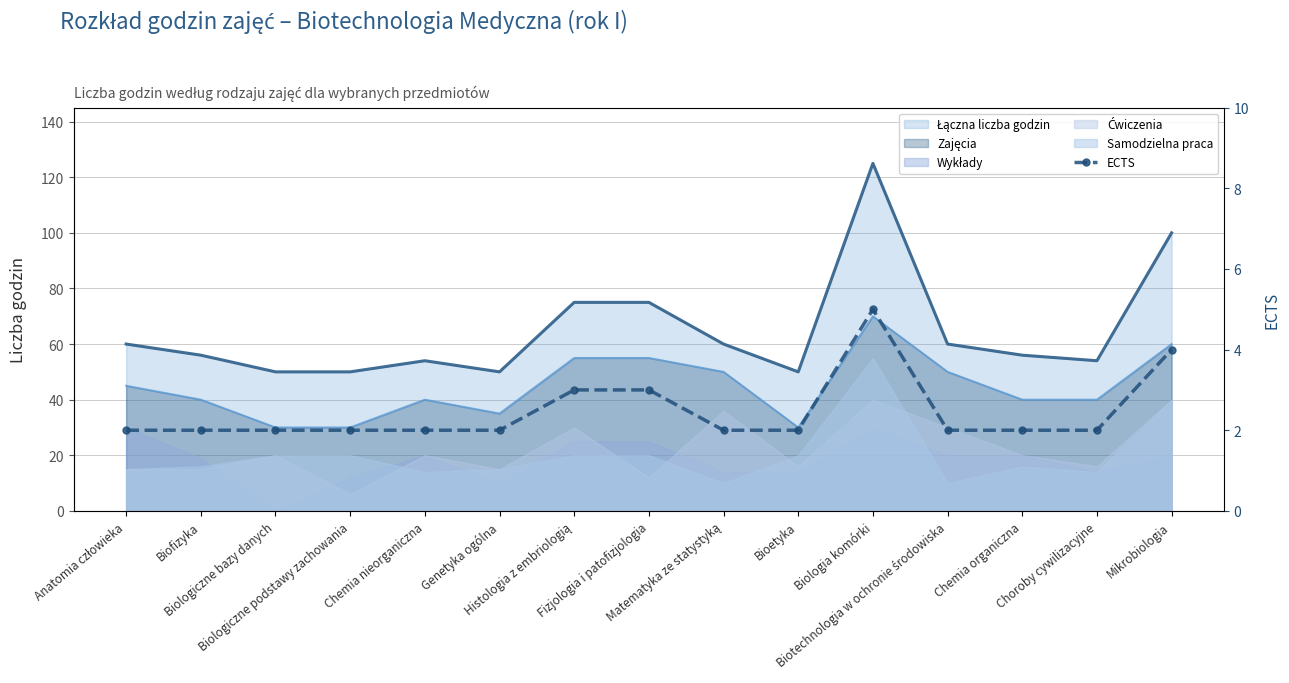

True or false: the data shows 2 at Biofizyka.

True